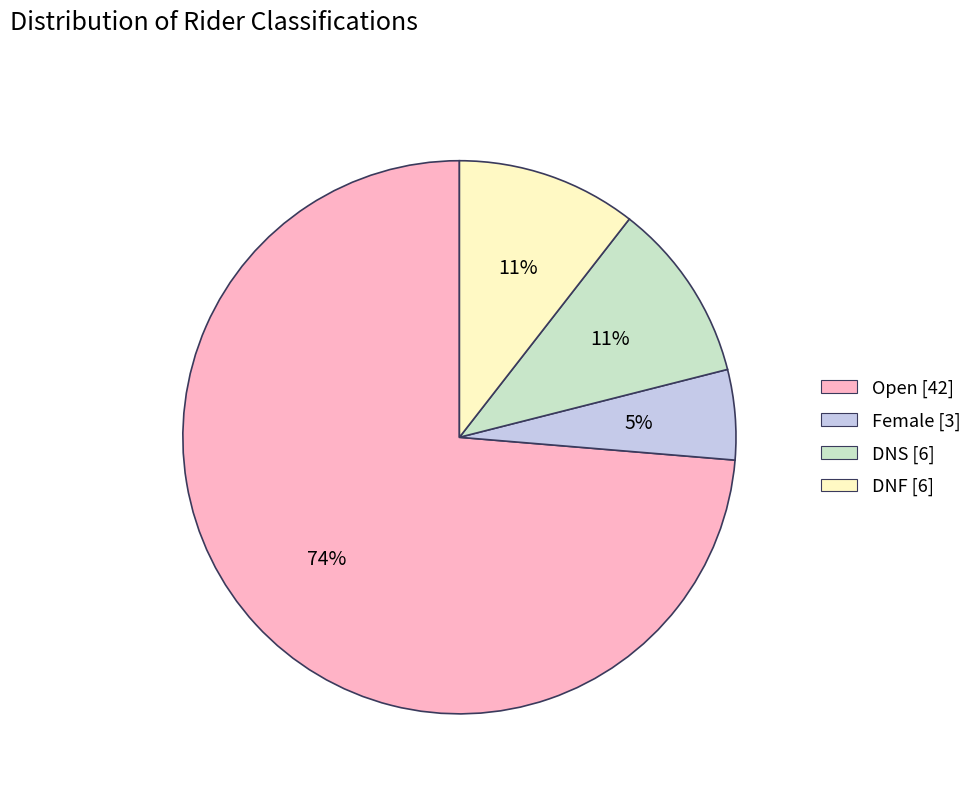

Combined, do Female and DNF account for over 50%?

No